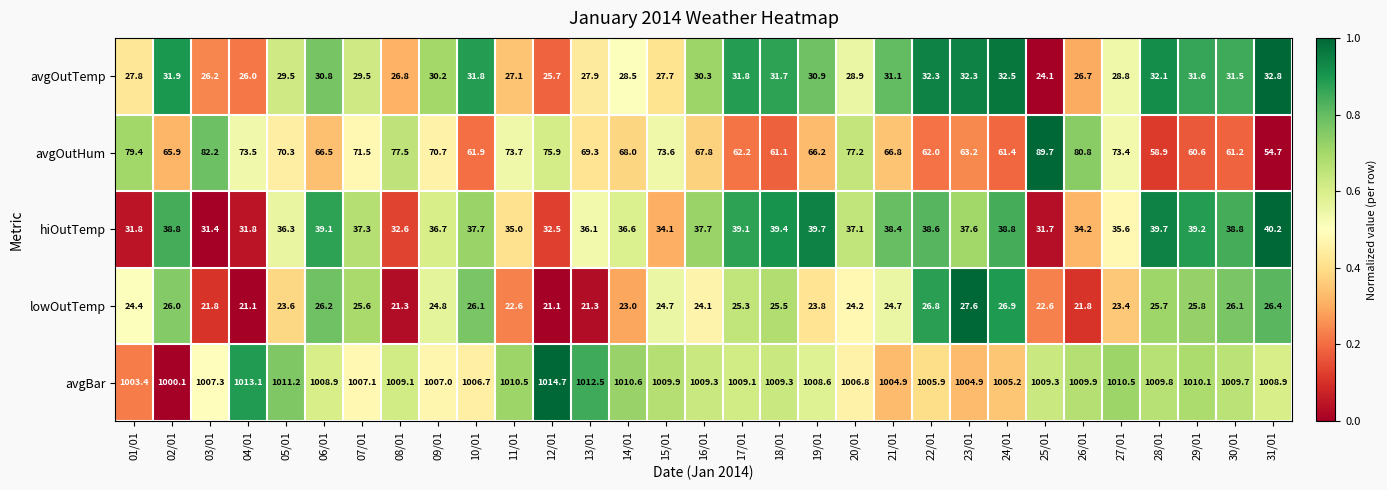

The value of hiOutTemp at 04/01 is 31.8. True or false?

True